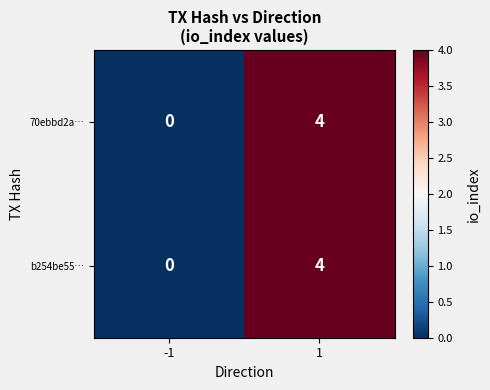

What is the difference between the b254be55… values at -1 and 1?

4